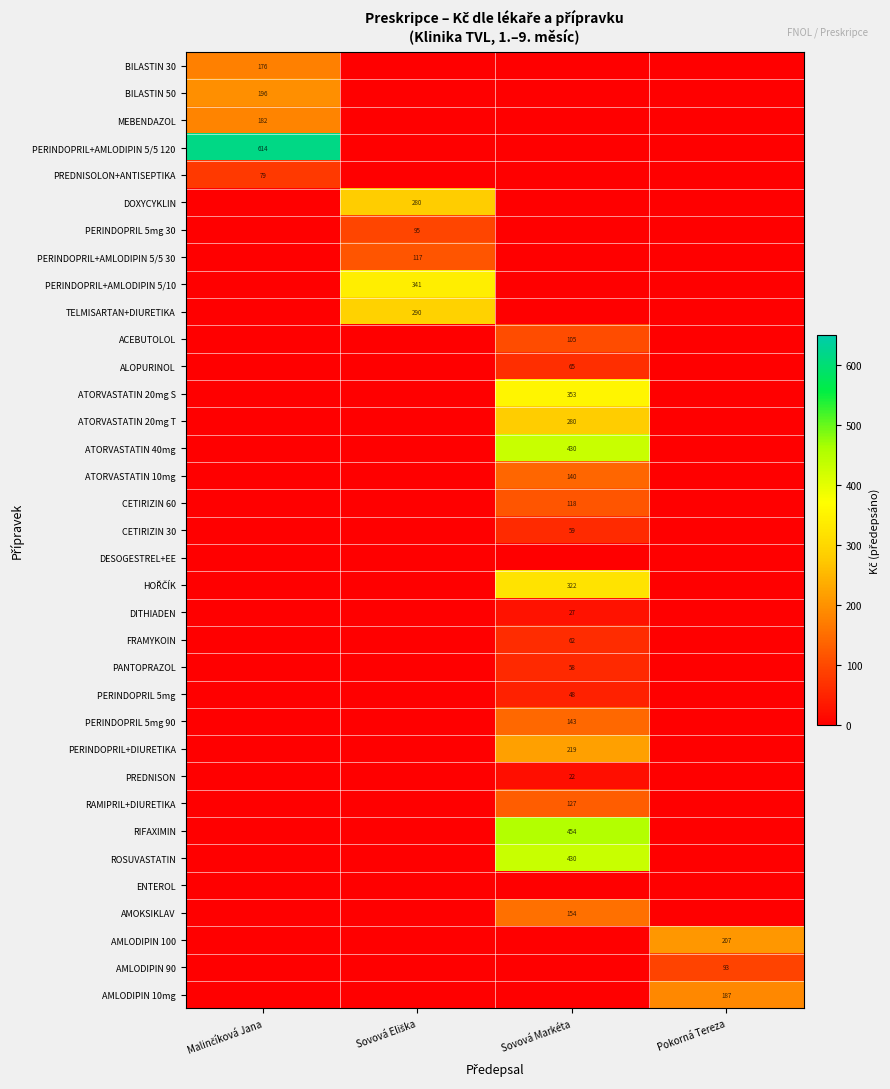

The ALOPURINOL series shows 107 at Sovová Markéta. True or false?

False